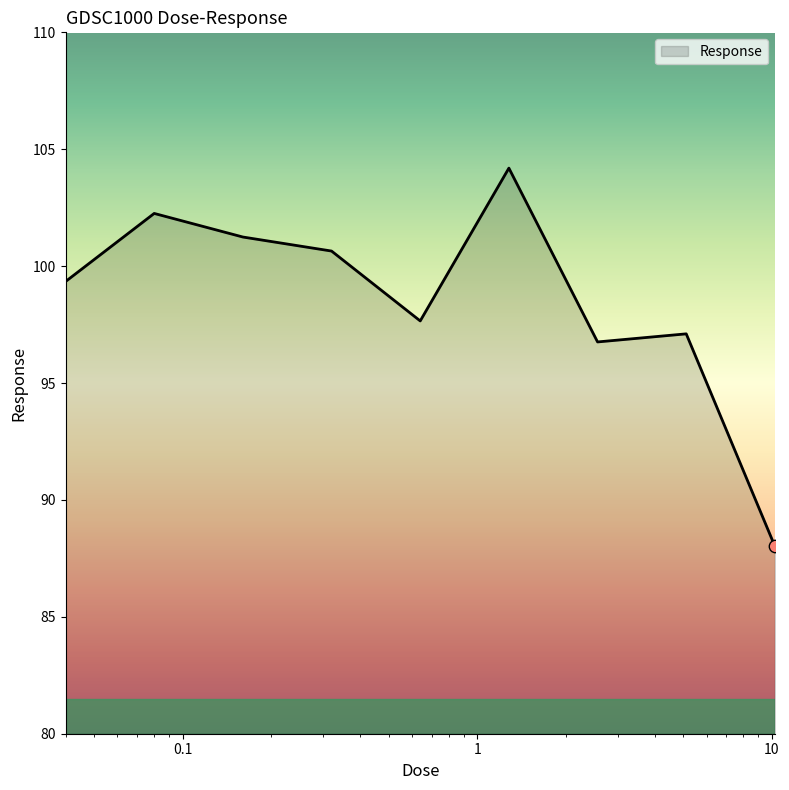

What is the maximum value shown in the chart?

104.2